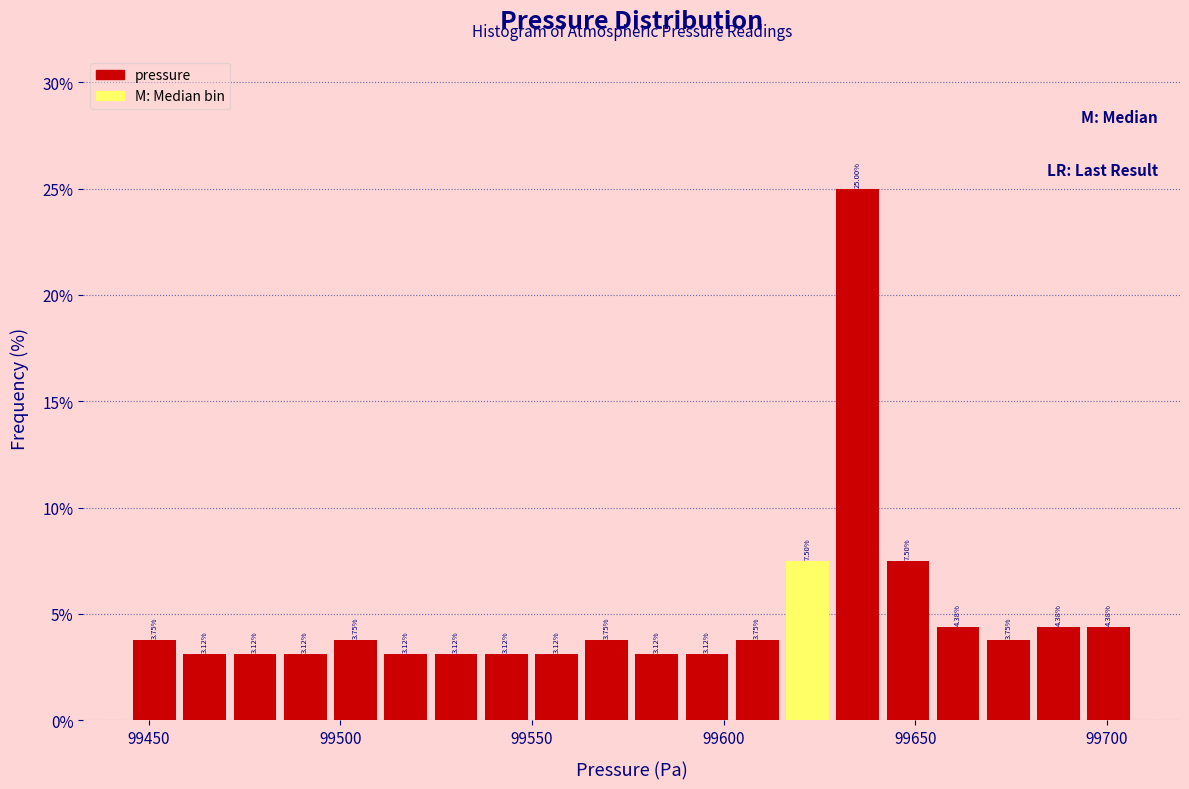

Read against the x-axis, roughly where is the centre of the tallest bar?

99635